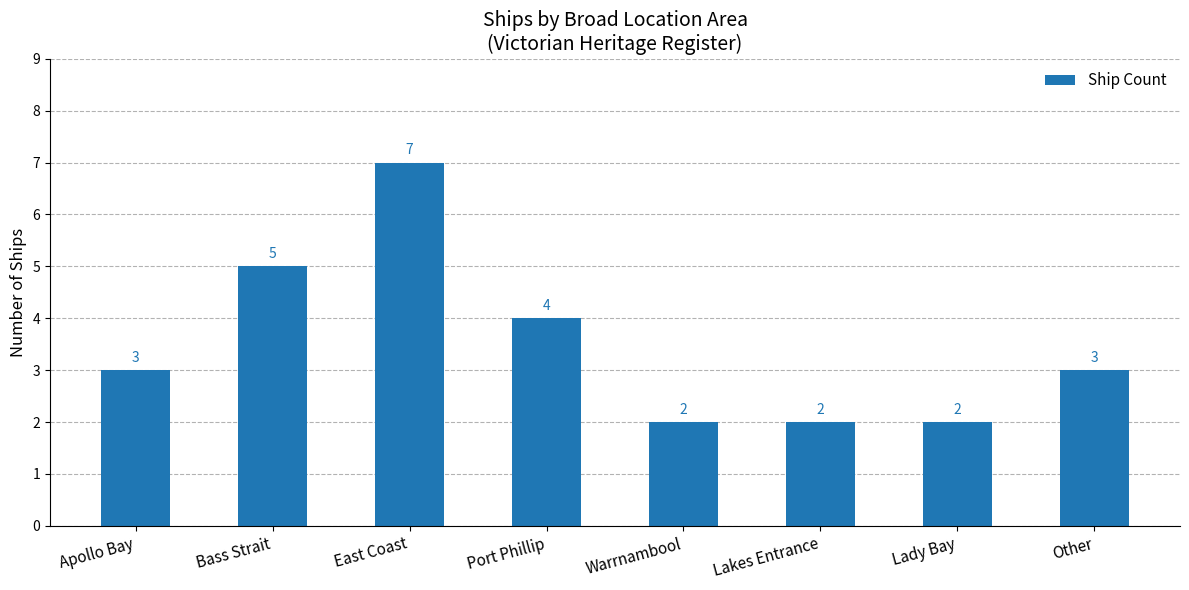

How many values are between 2 and 5?

7